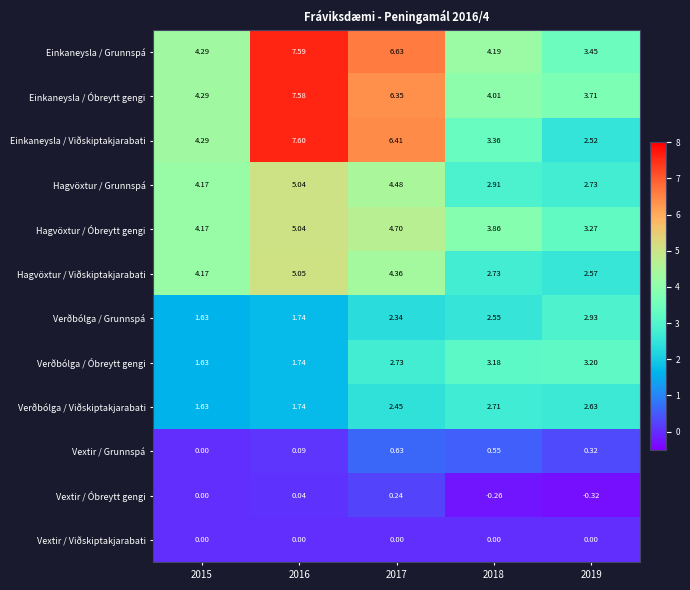

Rank the series at 2019 from lowest to highest value.

Vextir / Óbreytt gengi, Vextir / Viðskiptakjarabati, Vextir / Grunnspá, Einkaneysla / Viðskiptakjarabati, Hagvöxtur / Viðskiptakjarabati, Verðbólga / Viðskiptakjarabati, Hagvöxtur / Grunnspá, Verðbólga / Grunnspá, Verðbólga / Óbreytt gengi, Hagvöxtur / Óbreytt gengi, Einkaneysla / Grunnspá, Einkaneysla / Óbreytt gengi